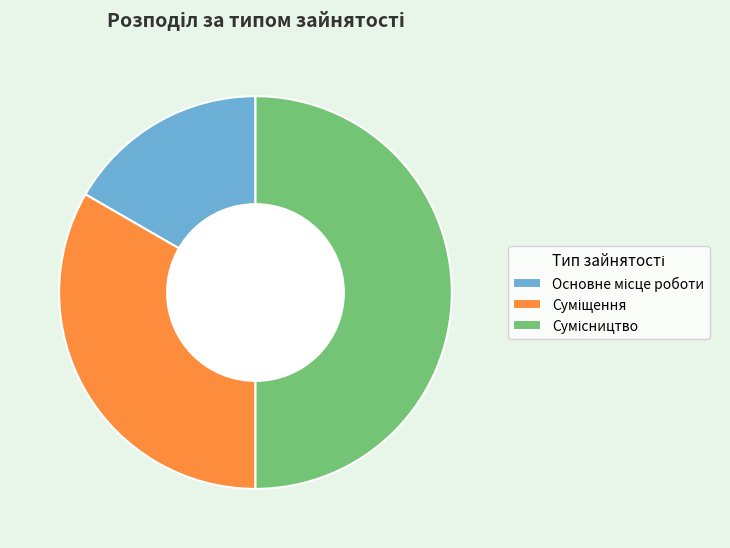

What is the largest slice in the pie chart?

Сумісництво